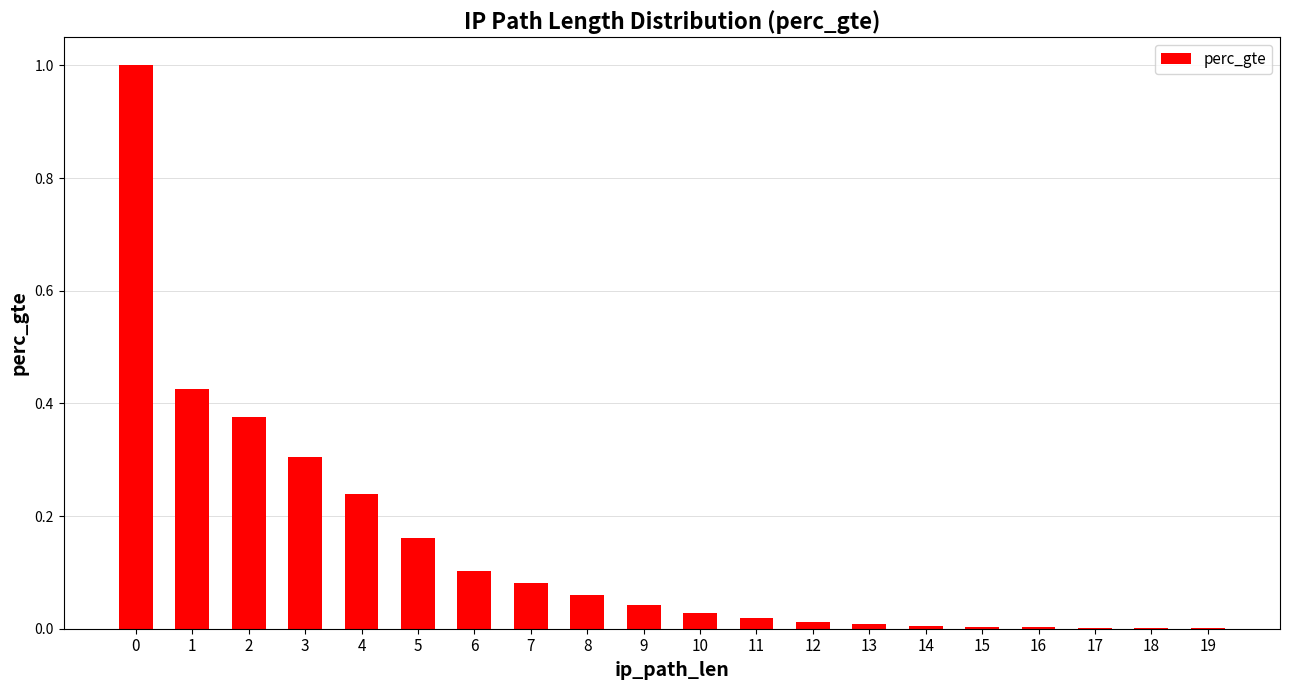

The value at 18 is 0.0. True or false?

True